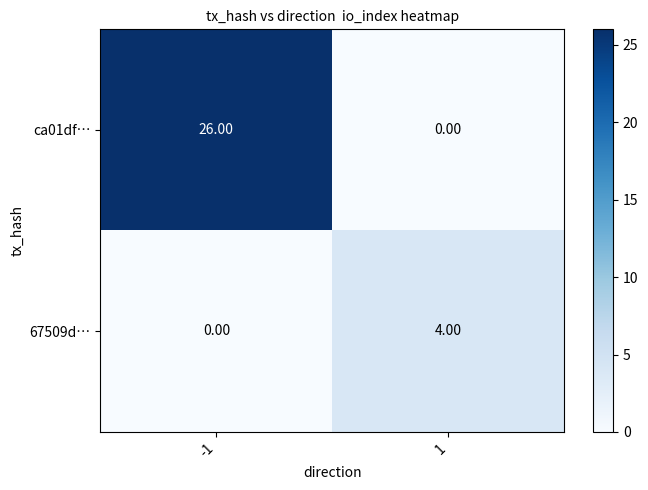

List the series in order of their overall mean, lowest first.

67509d…, ca01df…